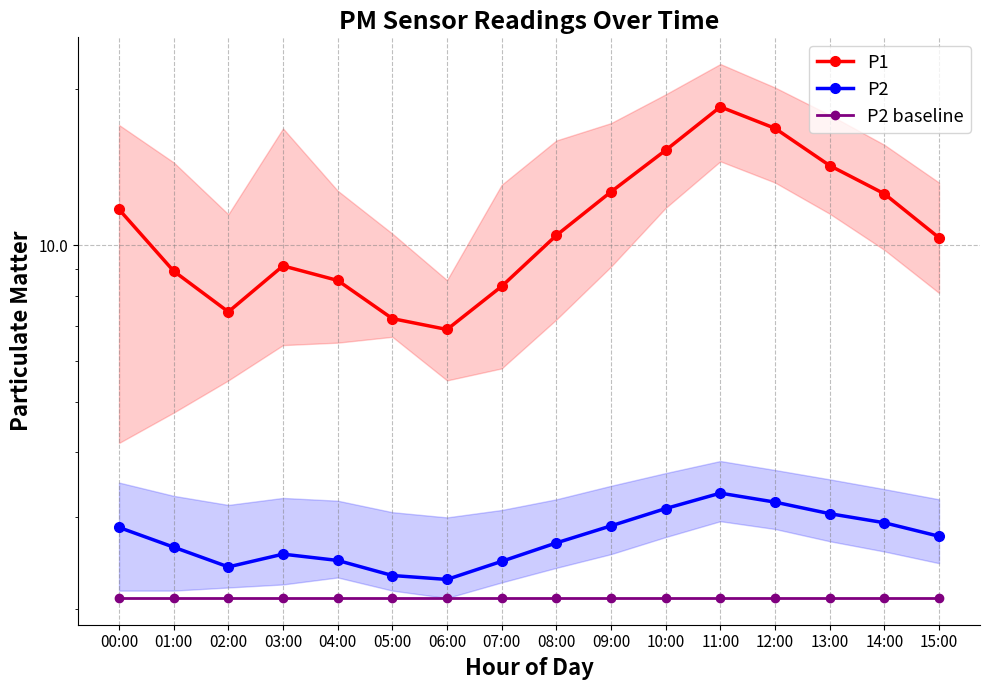

What is the total value across all series at 12:00?

22.1